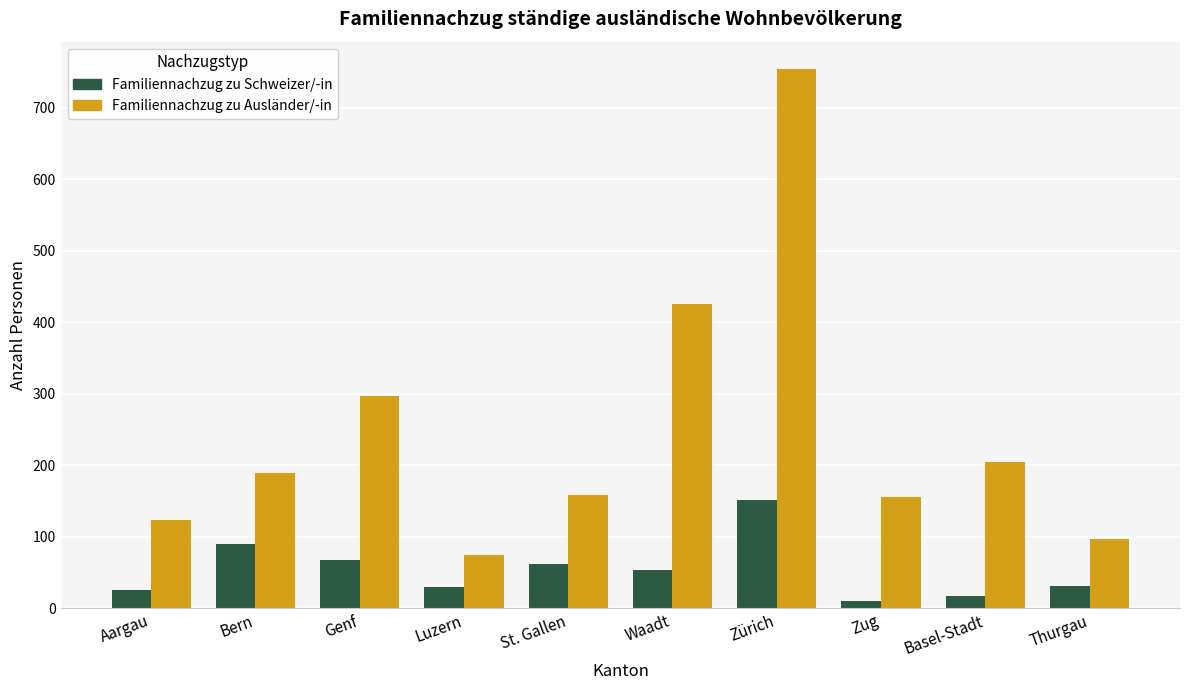

What is the average value of the Familiennachzug zu Schweizer/-in series?

54